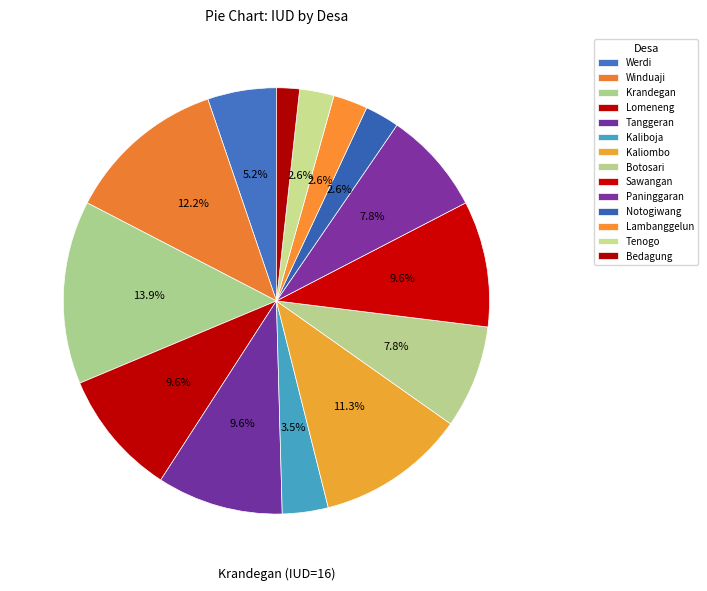

What percentage is the Winduaji slice, to the nearest percent?

12%